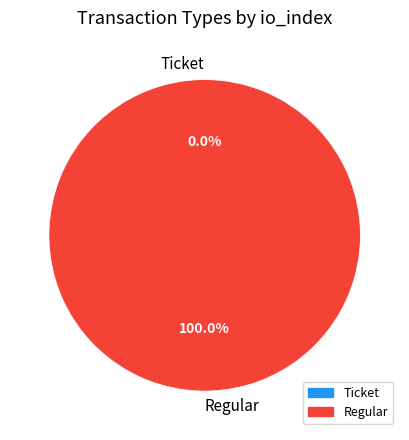

Combined, do Regular and Ticket account for over 50%?

Yes